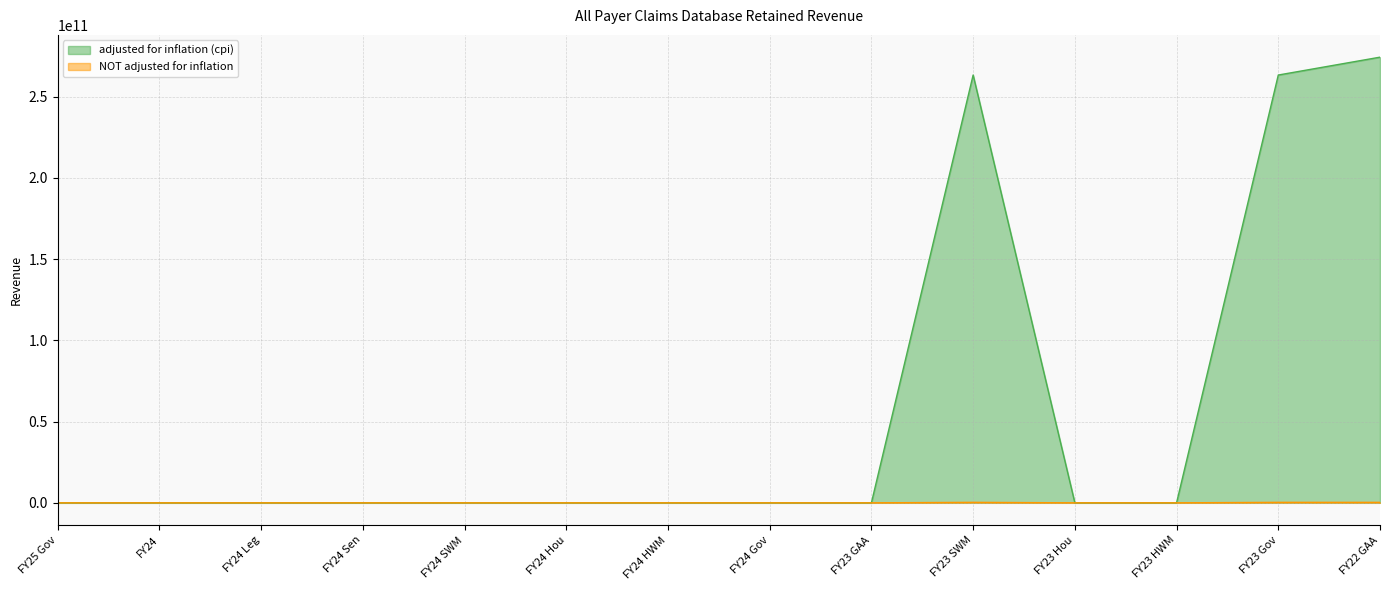

Reading left to right, what are all the values shown in this chart?

adjusted for inflation (cpi): FY25 Gov=0	FY24=0	FY24 Leg=0	FY24 Sen=0	FY24 SWM=0	FY24 Hou=0	FY24 HWM=0	FY24 Gov=0	FY23 GAA=0	FY23 SWM=263297250000	FY23 Hou=0	FY23 HWM=0	FY23 Gov=263297250000	FY22 GAA=274290250000
NOT adjusted for inflation: FY25 Gov=0	FY24=0	FY24 Leg=0	FY24 Sen=0	FY24 SWM=0	FY24 Hou=0	FY24 HWM=0	FY24 Gov=0	FY23 GAA=0	FY23 SWM=297250000	FY23 Hou=0	FY23 HWM=0	FY23 Gov=297250000	FY22 GAA=290250000